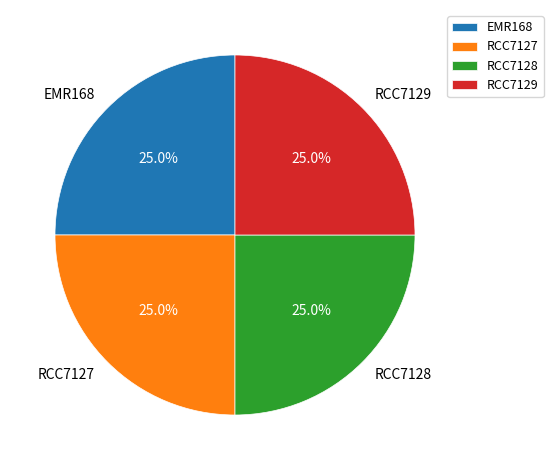

What percentage is NOT represented by RCC7128?

75.0%